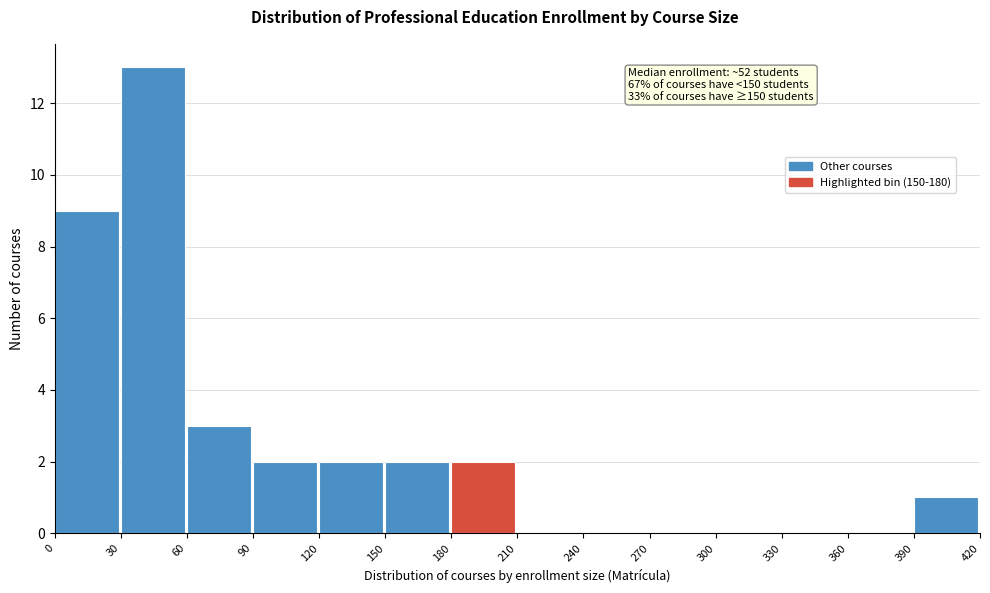

Over which range of the x-axis is the bar tallest?

30 to 60